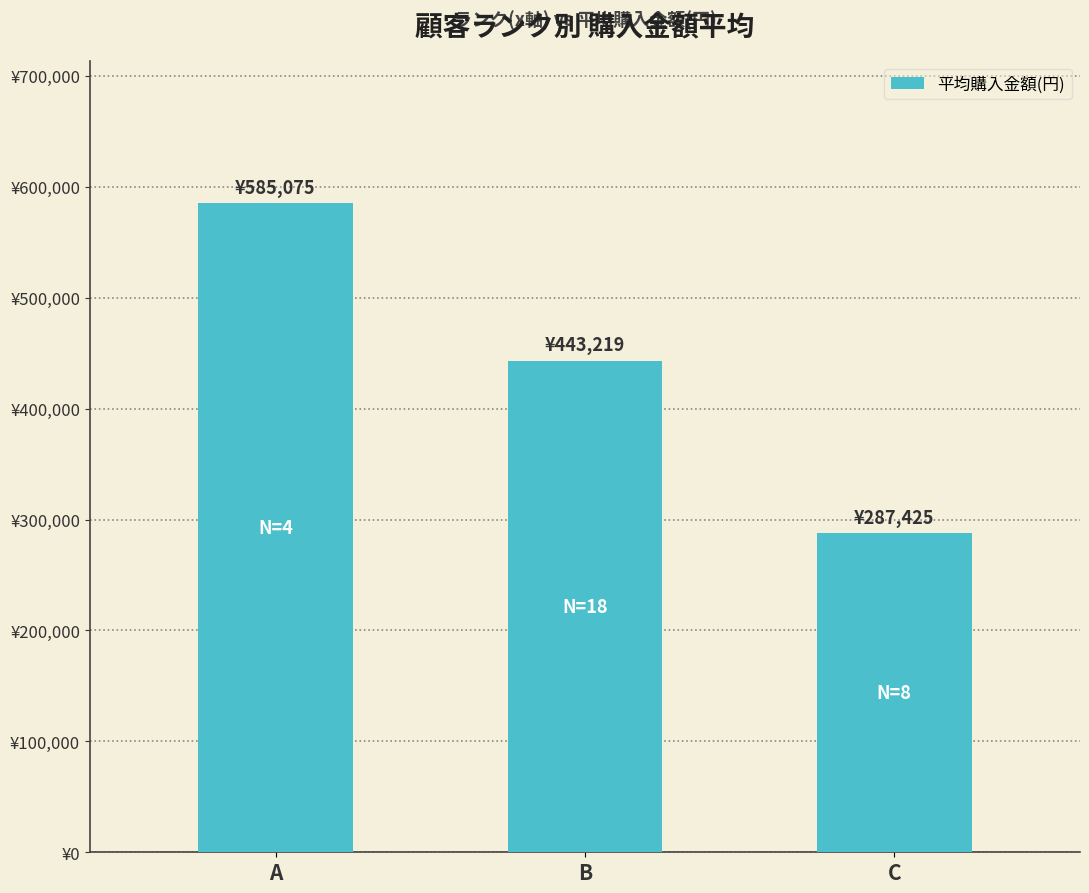

How many distinct data groups are displayed?

1